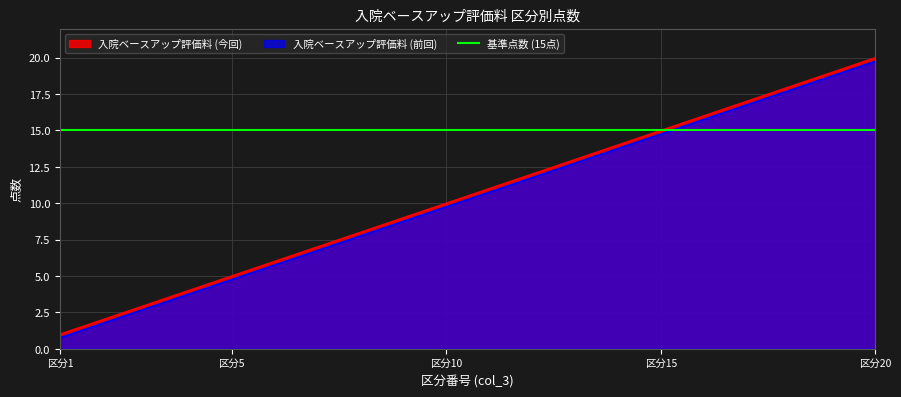

True or false: 入院ベースアップ評価料 (今回) and 入院ベースアップ評価料 (前回) intersect in this chart.

False